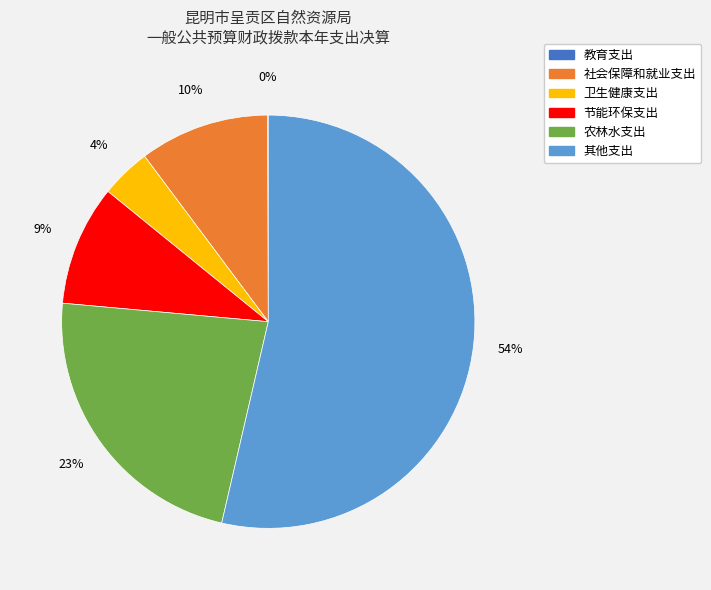

To the nearest percent, what is the difference between the largest and smallest slice percentages?

54%